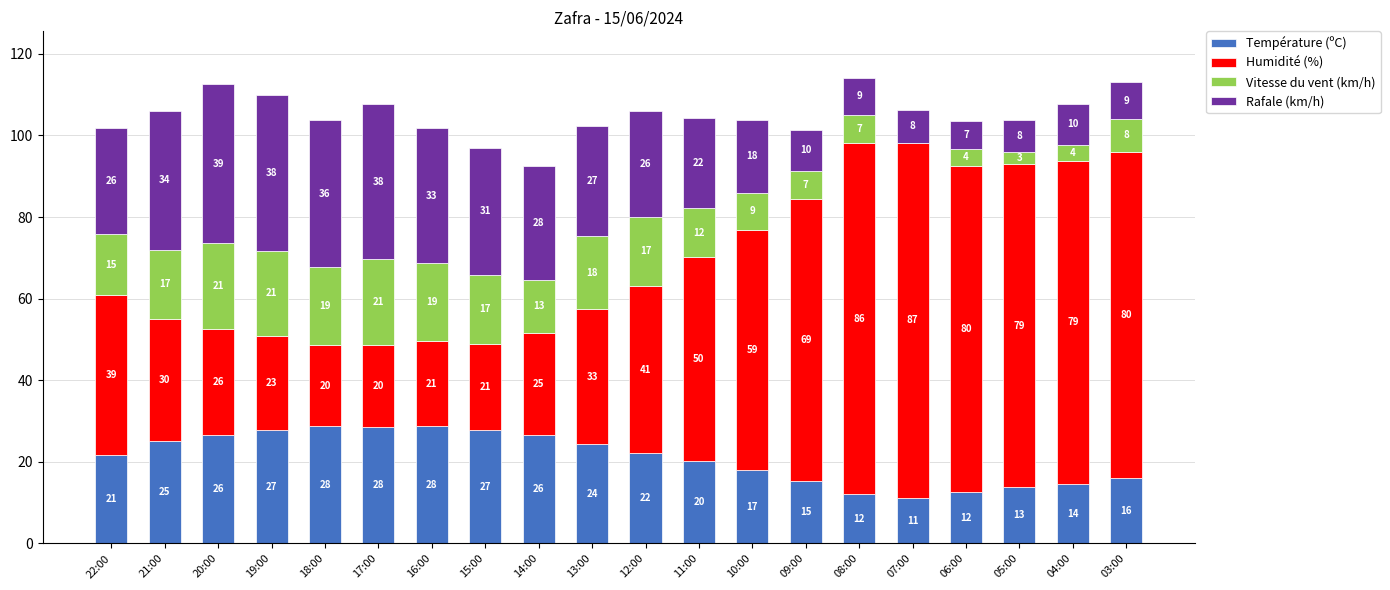

The value of Température (ºC) at 10:00 is 17.9. True or false?

True